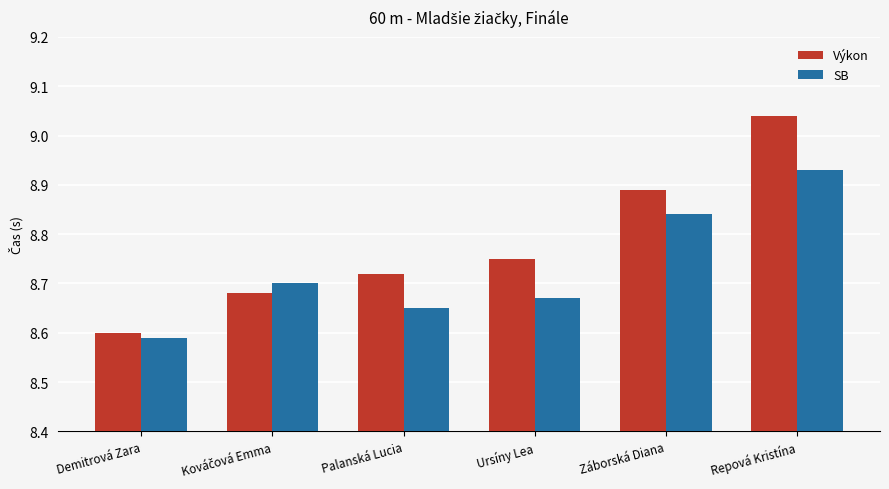

Is the value of Výkon at Repová Kristína greater than the value of SB at Demitrová Zara?

Yes